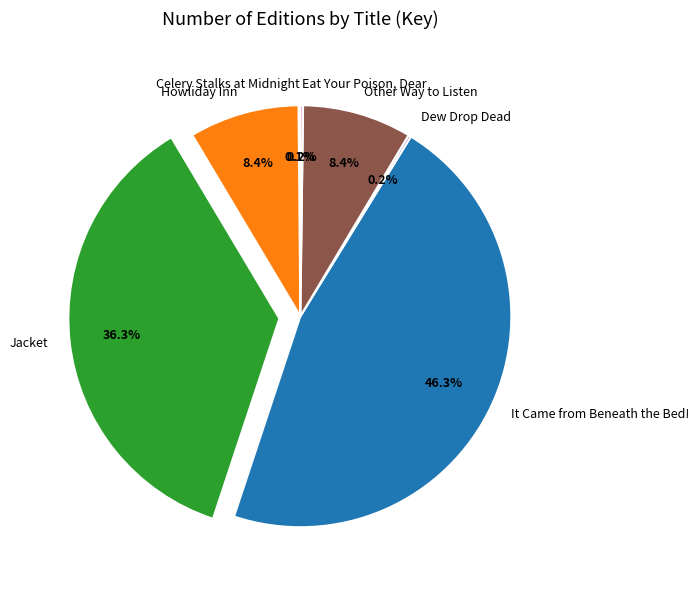

What portion of the pie excludes It Came from Beneath the Bed!?

53.7%